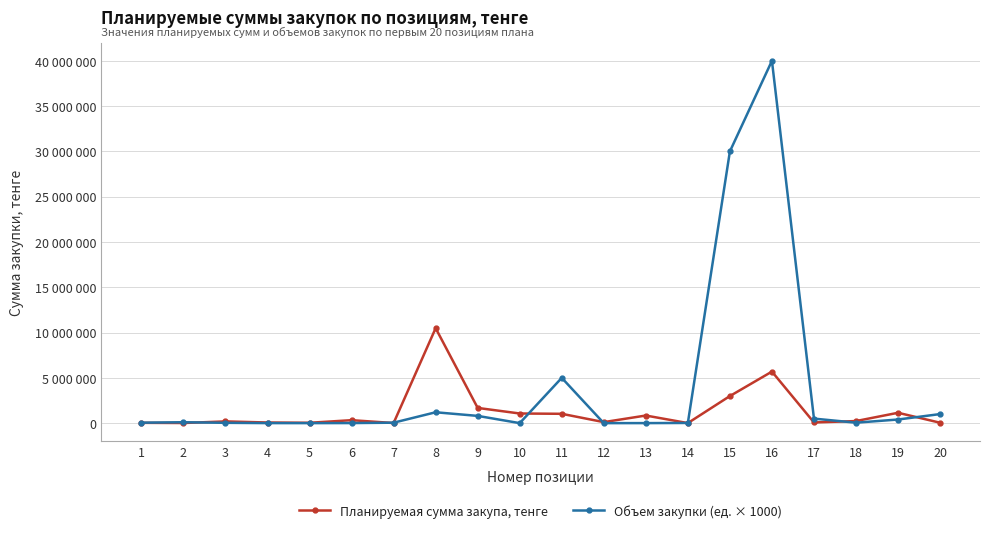

What are all the series names shown in the legend?

Планируемая сумма закупа, тенге, Объем закупки (ед. × 1000)